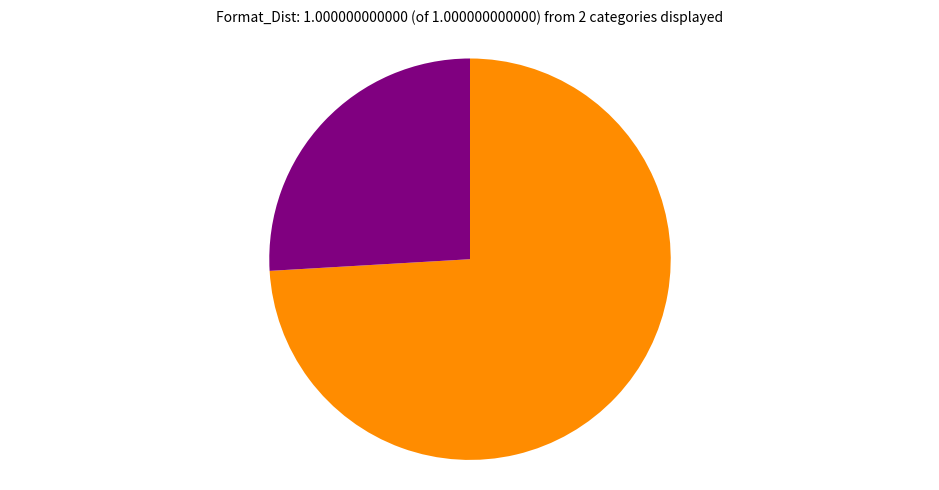

Does any single category account for the majority?

Yes